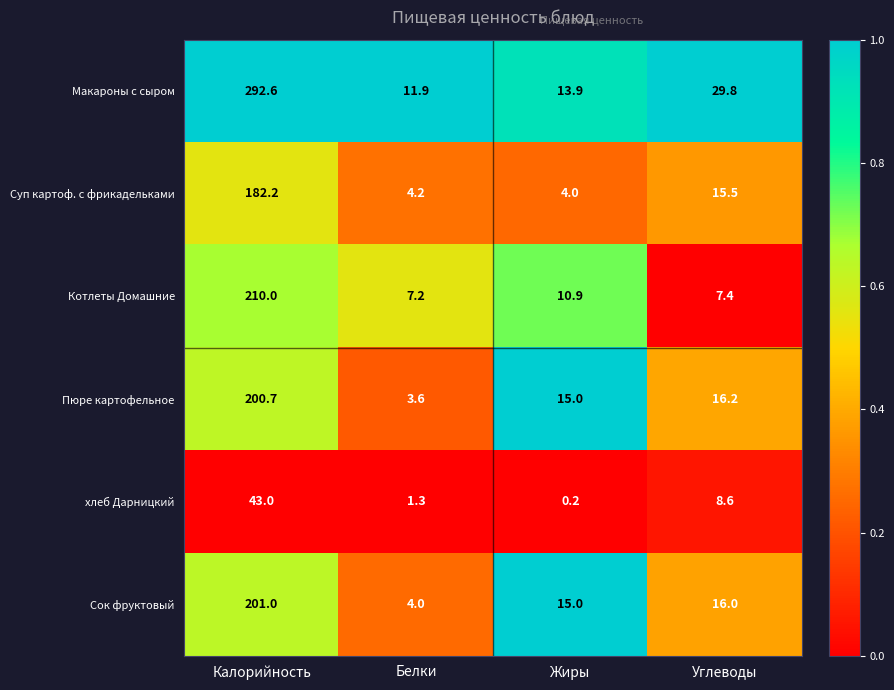

The value of Суп картоф. с фрикадельками at Углеводы is 8.7. True or false?

False